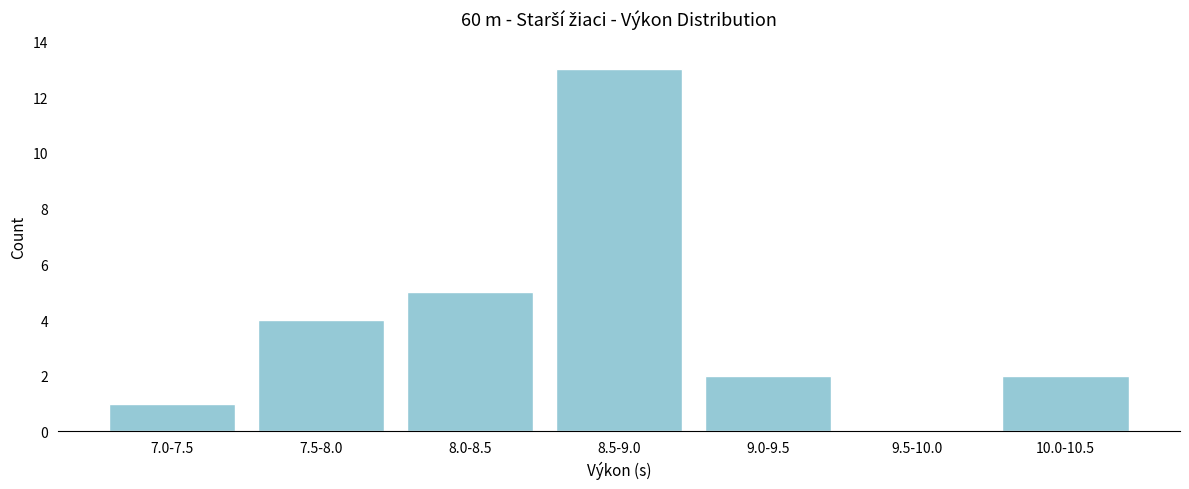

What is the change in value from 7.0-7.5 to 10.0-10.5?

+1